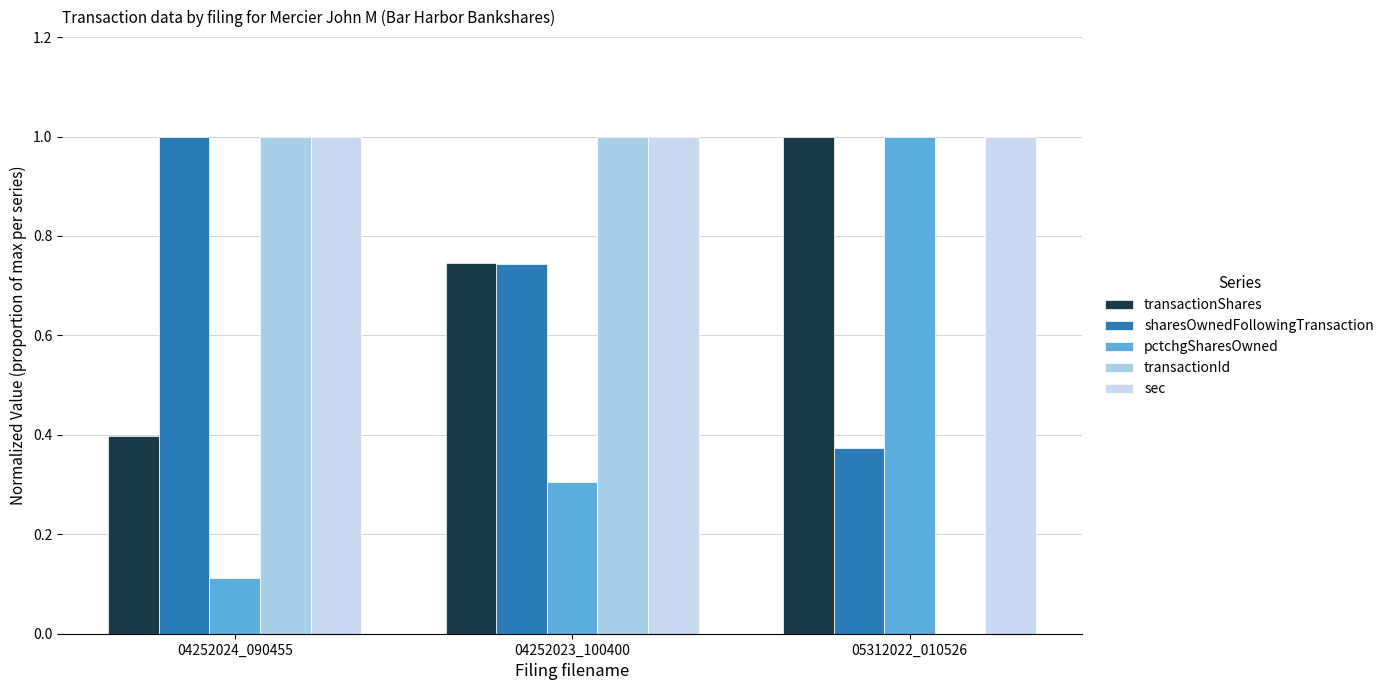

What is the sum of all sharesOwnedFollowingTransaction values?

2.1